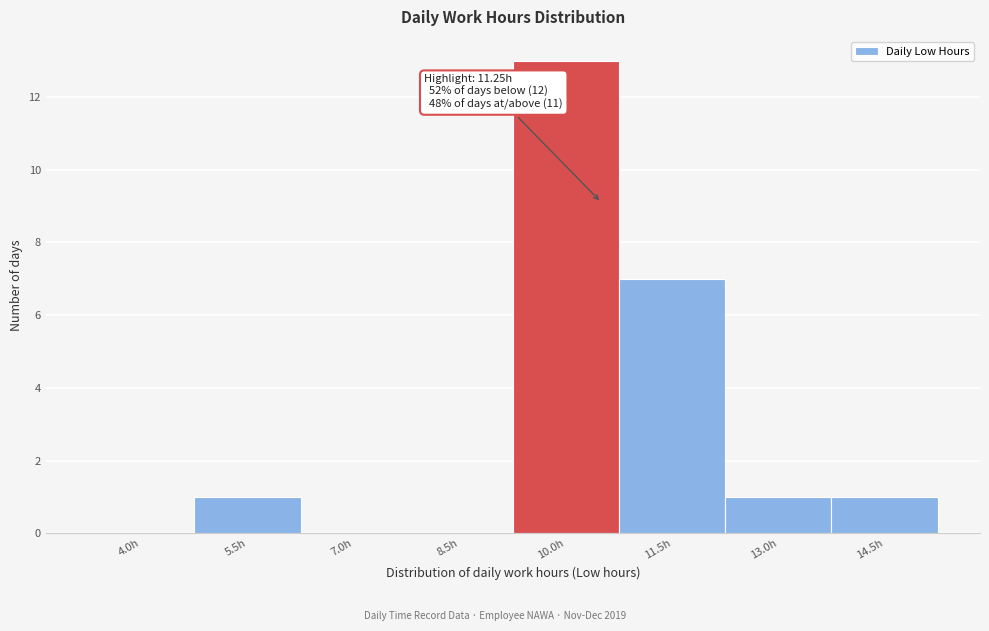

Reading left to right, list all the values displayed in this chart.

4.0h=0	5.5h=1	7.0h=0	8.5h=0	10.0h=13	11.5h=7	13.0h=1	14.5h=1